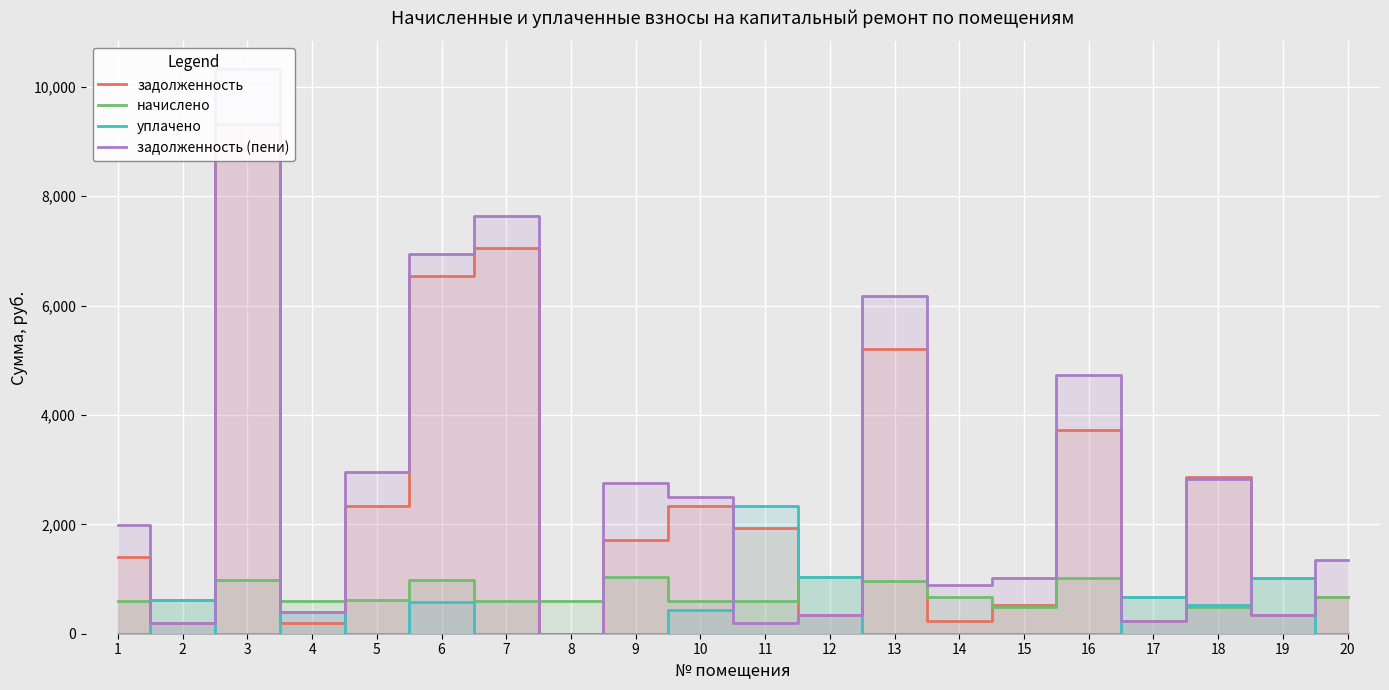

At how many categories does at least one series exceed 8158?

1